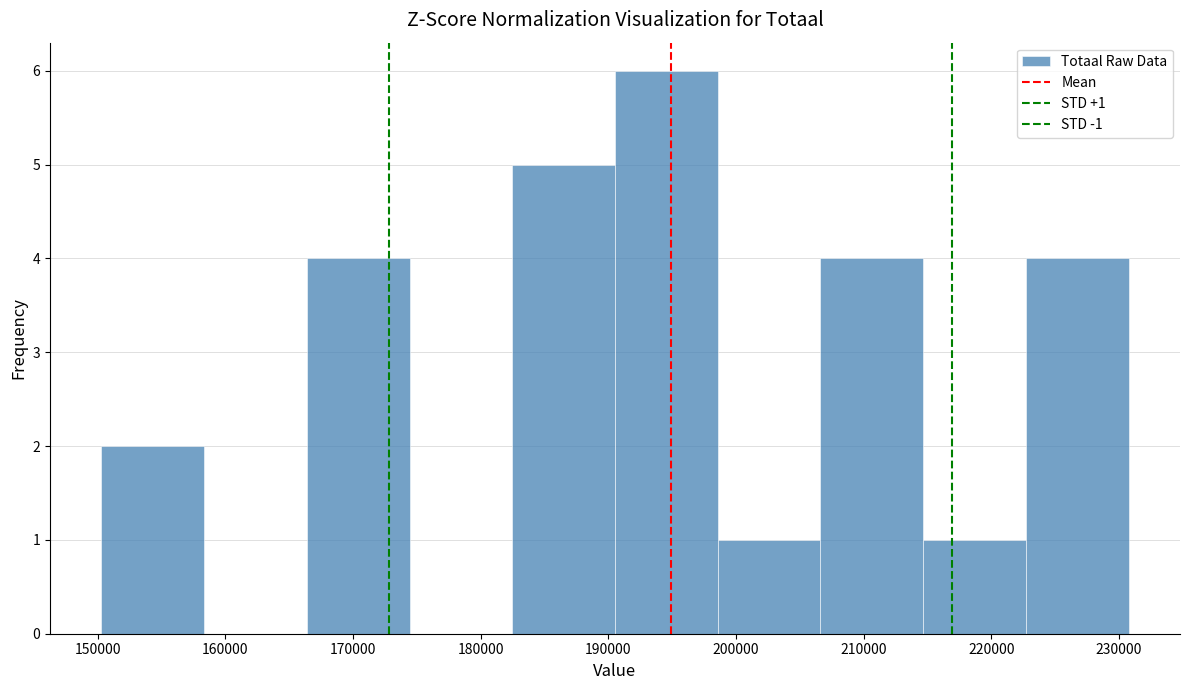

Over which range of the x-axis is the bar tallest?

191000 to 199000